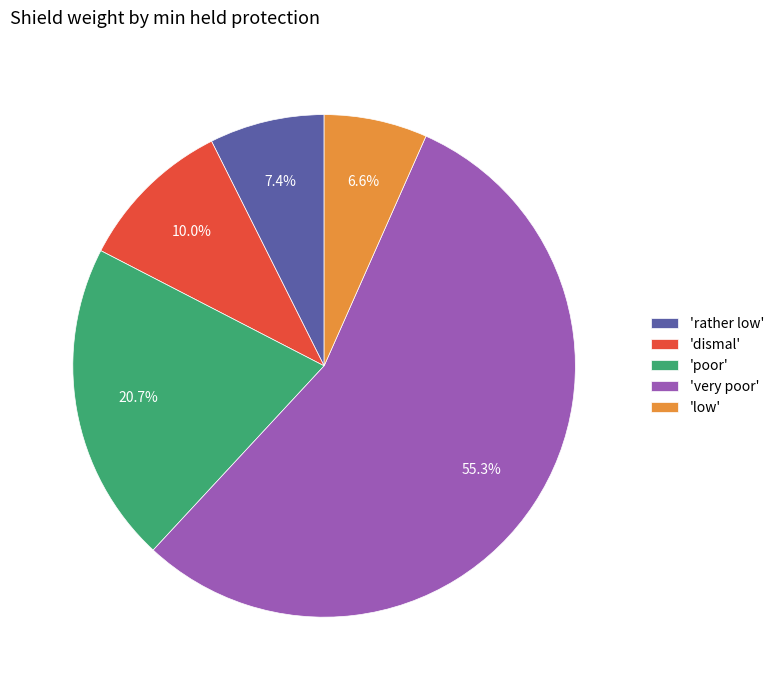

What is the ratio of the value at 'low' to the value at 'rather low'?

0.9